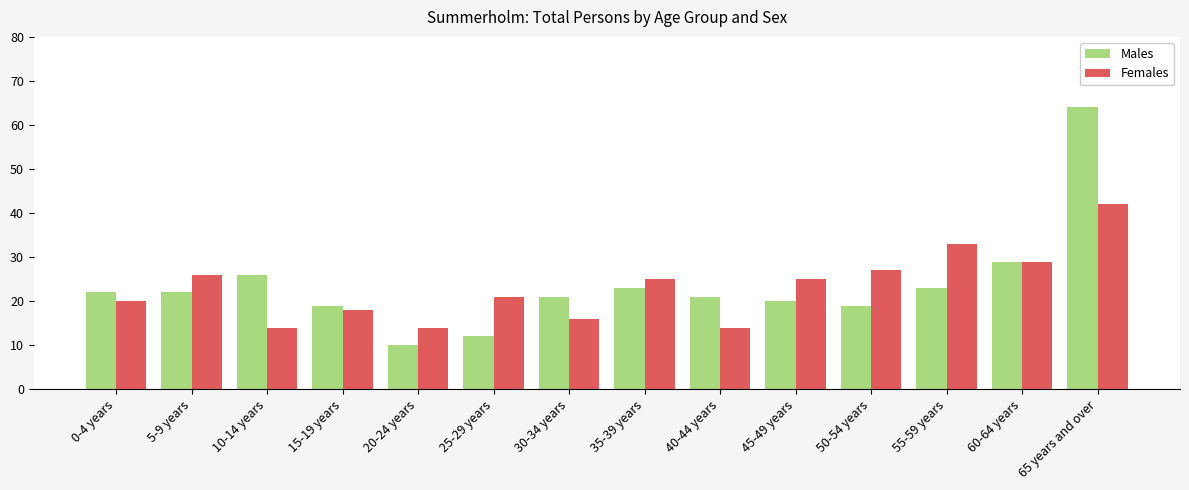

What are all the series names shown in the legend?

Males, Females